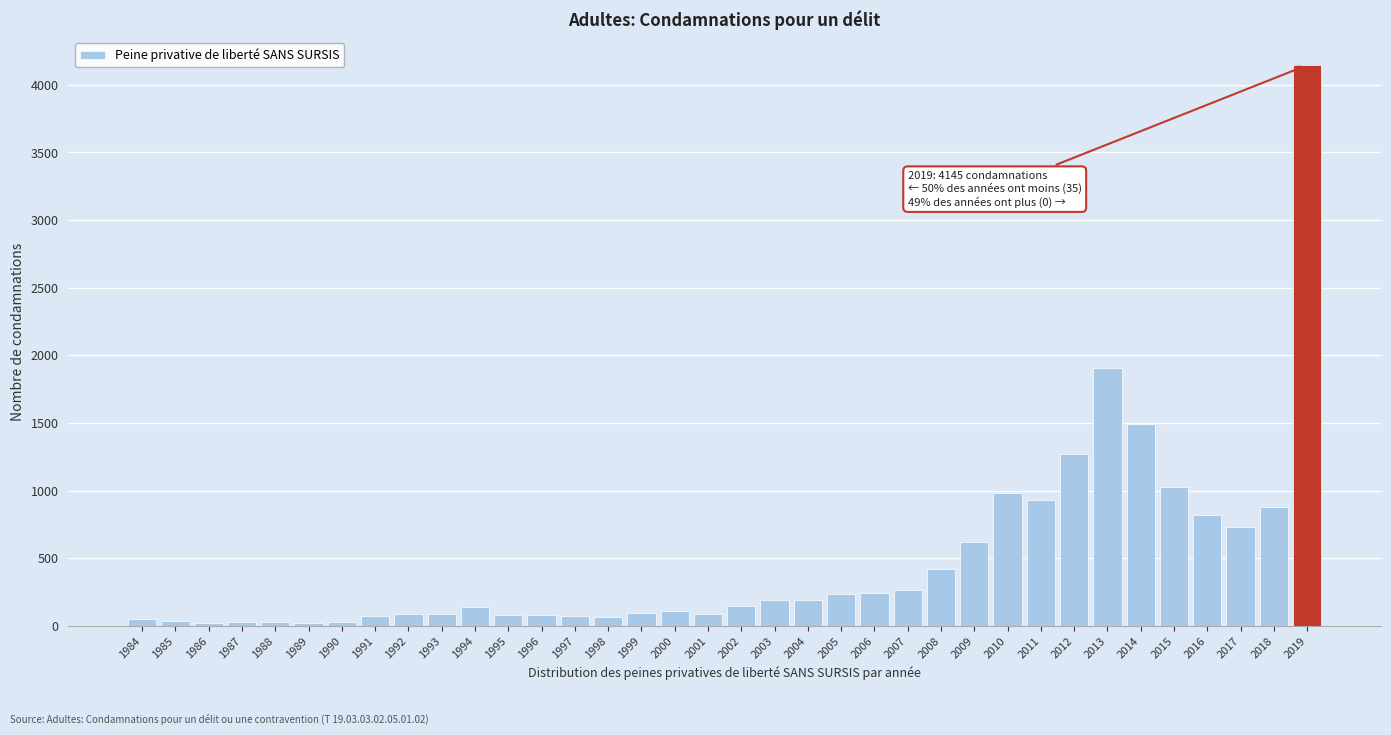

What is the greatest value displayed?

4145